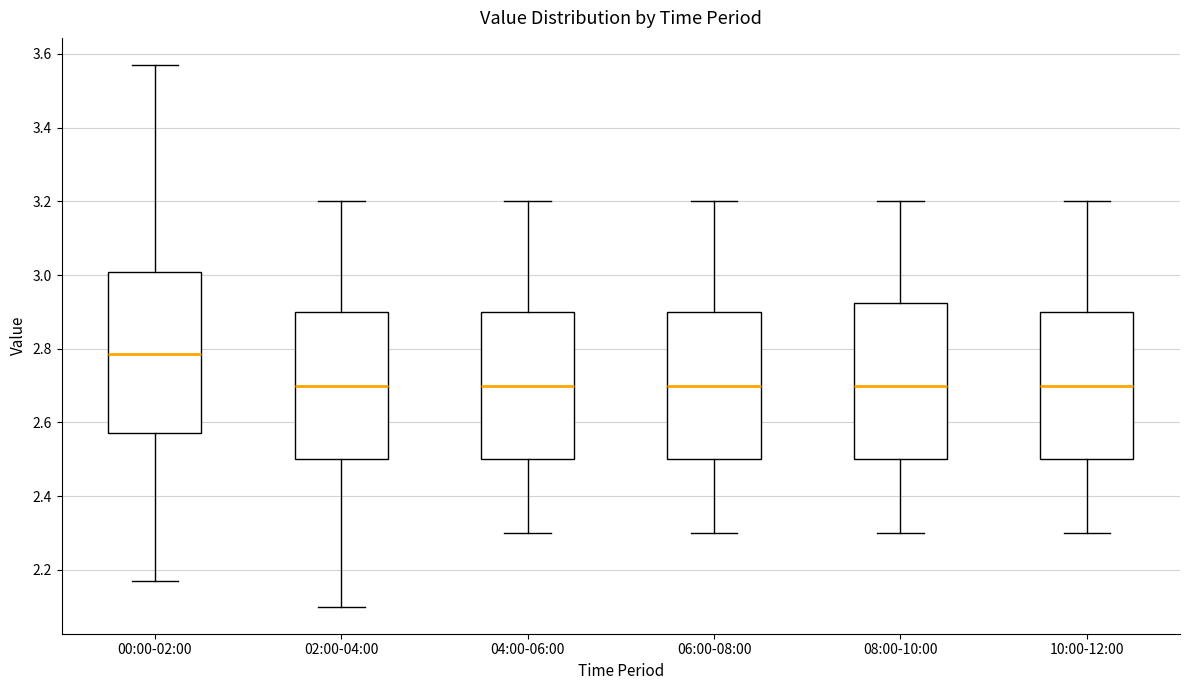

Reading left to right, transcribe this box plot: for each box, give where its median line is, the range the box spans, and where its two whiskers end, as read against the y-axis. The values are not printed on the chart, so give them approximately, as read against the axis.

00:00-02:00: median 2.78, box 2.58 to 3.00, whiskers 2.18 to 3.58
02:00-04:00: median 2.70, box 2.50 to 2.90, whiskers 2.10 to 3.20
04:00-06:00: median 2.70, box 2.50 to 2.90, whiskers 2.30 to 3.20
06:00-08:00: median 2.70, box 2.50 to 2.90, whiskers 2.30 to 3.20
08:00-10:00: median 2.70, box 2.50 to 2.92, whiskers 2.30 to 3.20
10:00-12:00: median 2.70, box 2.50 to 2.90, whiskers 2.30 to 3.20